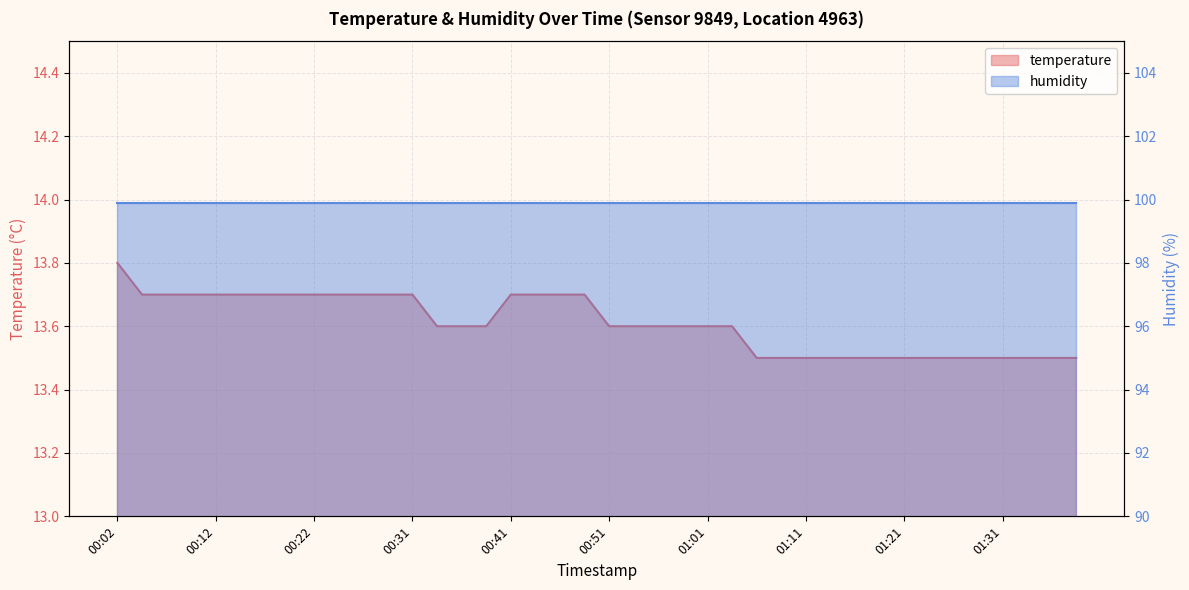

Rank the categories by value from lowest to highest.

01:06, 01:08, 01:11, 01:13, 01:16, 01:18, 01:21, 01:23, 01:26, 01:28, 01:31, 01:33, 01:36, 01:38, 00:34, 00:36, 00:39, 00:51, 00:53, 00:56, 00:58, 01:01, 01:03, 00:04, 00:07, 00:09, 00:12, 00:14, 00:17, 00:19, 00:22, 00:24, 00:26, 00:29, 00:31, 00:41, 00:44, 00:46, 00:48, 00:02